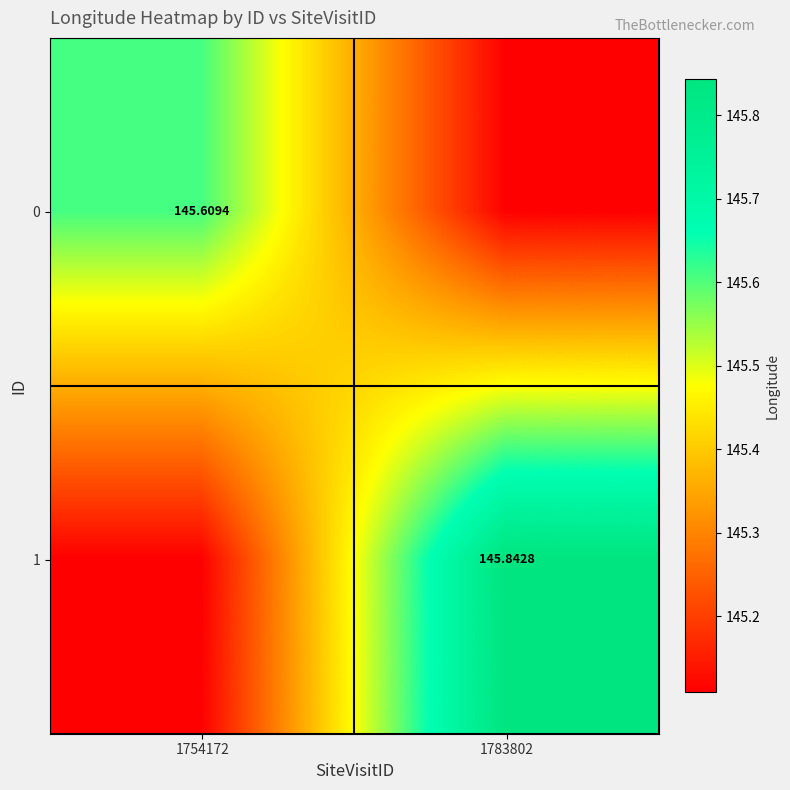

The value of 0 at 1754172 is 48.9. True or false?

False